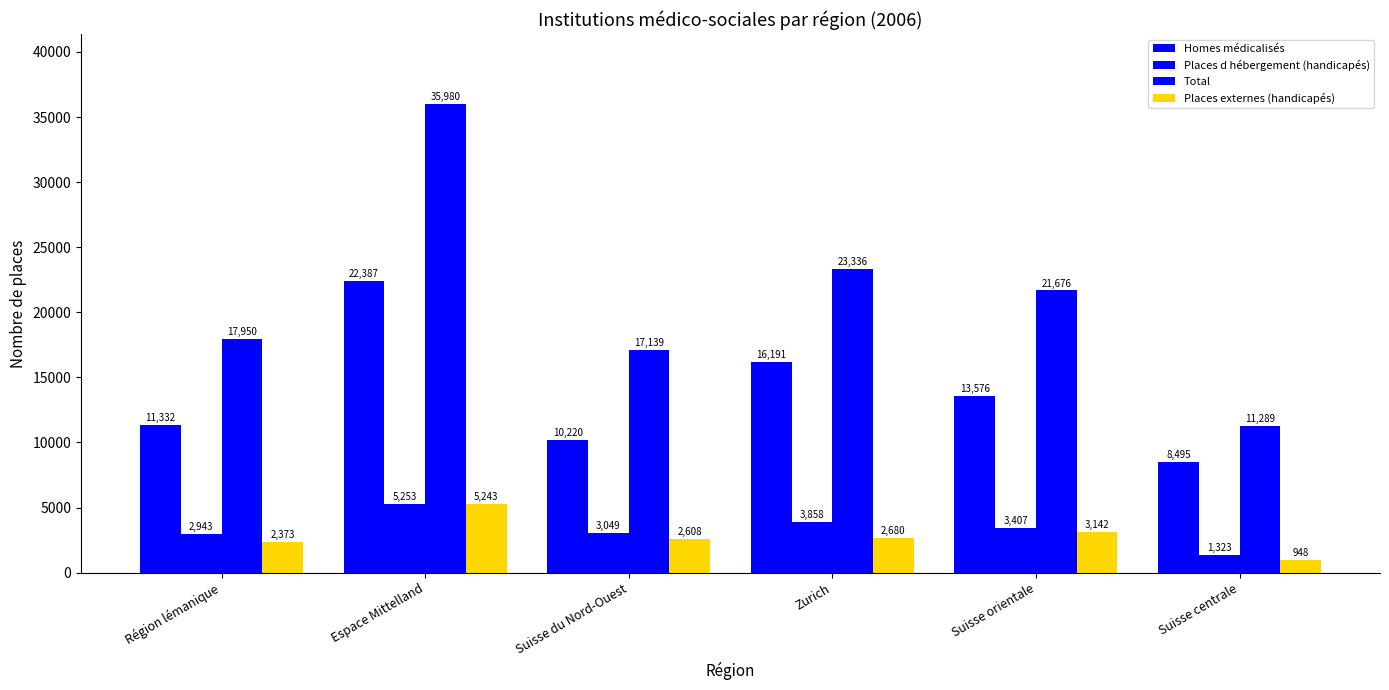

The Places externes (handicapés) series shows 3698 at Suisse du Nord-Ouest. True or false?

False